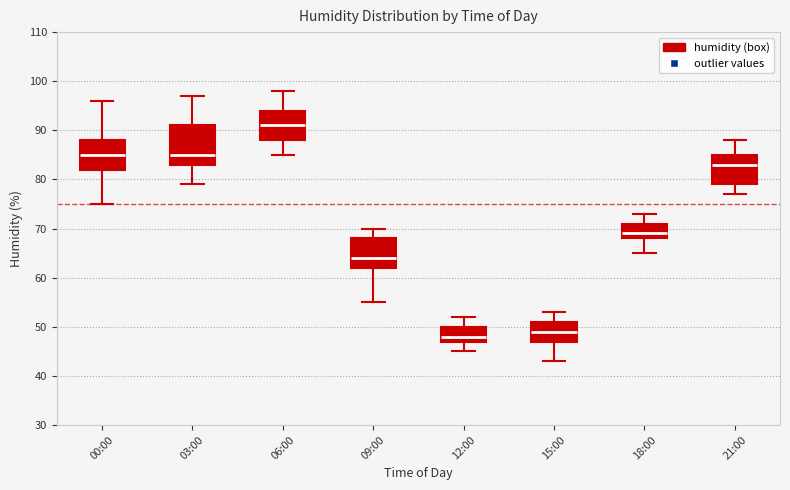

Comparing the boxes themselves (not the whiskers), which one is the tallest?

03:00